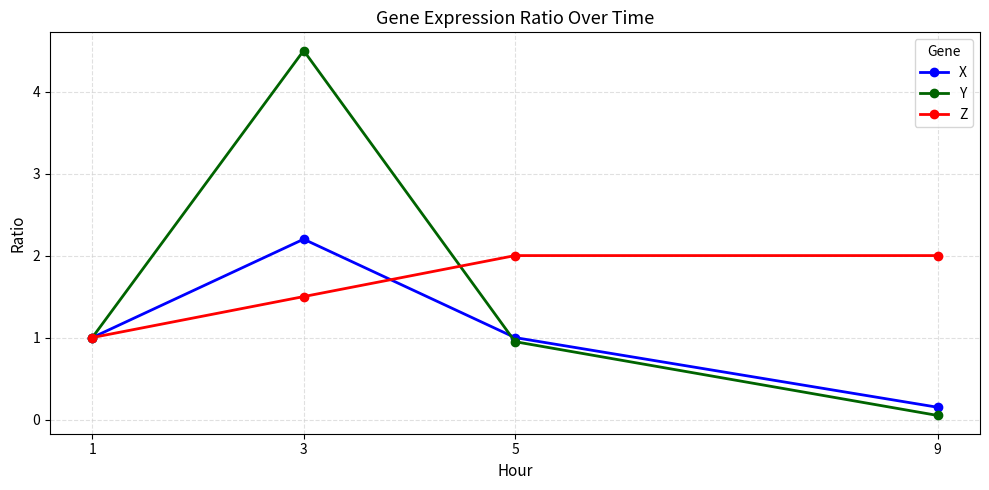

What are all the series names shown in the legend?

X, Y, Z